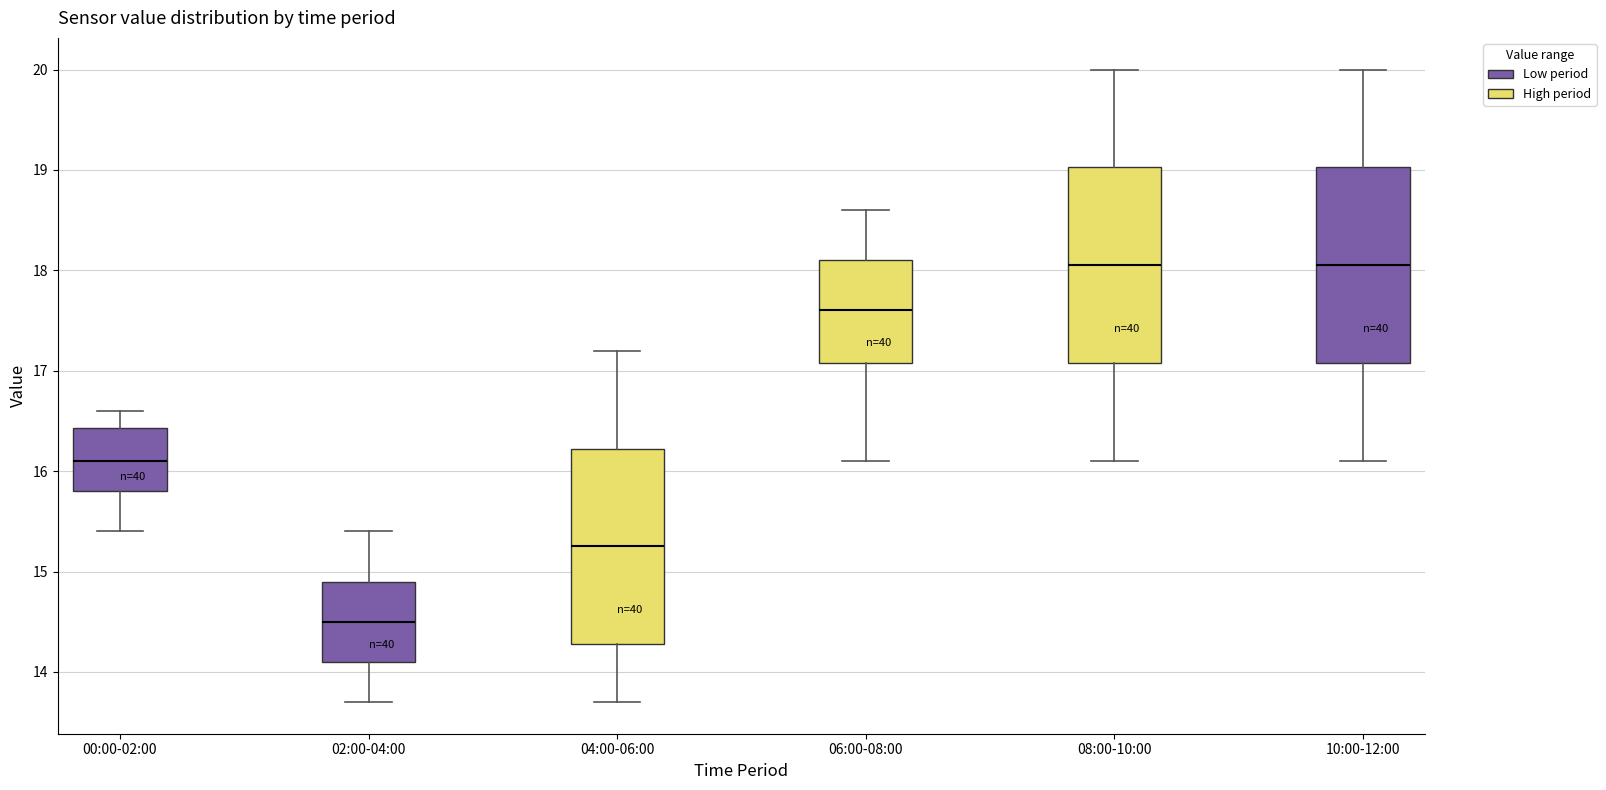

Reading left to right, transcribe this box plot: for each box, give where its median line is, the range the box spans, and where its two whiskers end, as read against the y-axis. The values are not printed on the chart, so give them approximately, as read against the axis.

00:00-02:00: median 16.1, box 15.8 to 16.4, whiskers 15.4 to 16.6
02:00-04:00: median 14.5, box 14.1 to 14.9, whiskers 13.7 to 15.4
04:00-06:00: median 15.3, box 14.3 to 16.2, whiskers 13.7 to 17.2
06:00-08:00: median 17.6, box 17.1 to 18.1, whiskers 16.1 to 18.6
08:00-10:00: median 18.1, box 17.1 to 19.0, whiskers 16.1 to 20.0
10:00-12:00: median 18.1, box 17.1 to 19.0, whiskers 16.1 to 20.0